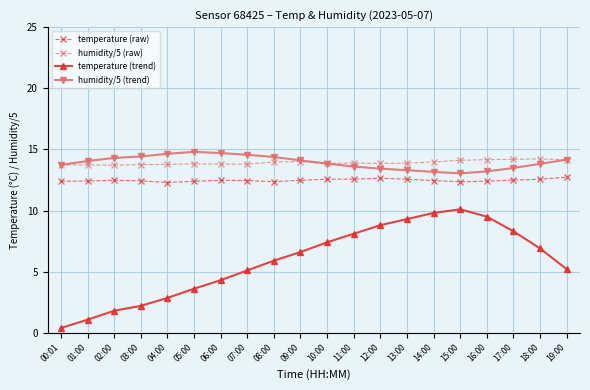

What is the difference between the maximum and minimum values in the humidity/5 (trend) series?

1.8